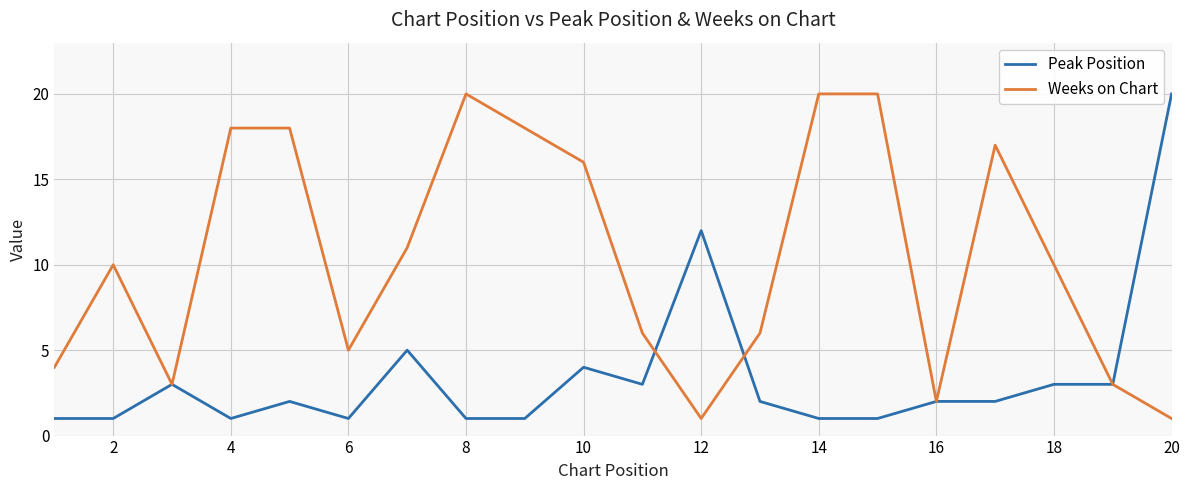

What is the highest value of the Weeks on Chart series?

20